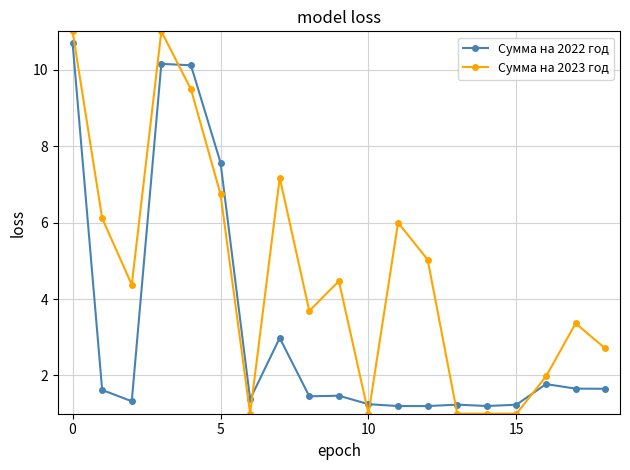

In Сумма на 2023 год, how many points are higher than both neighbors (excluding endpoints)?

5